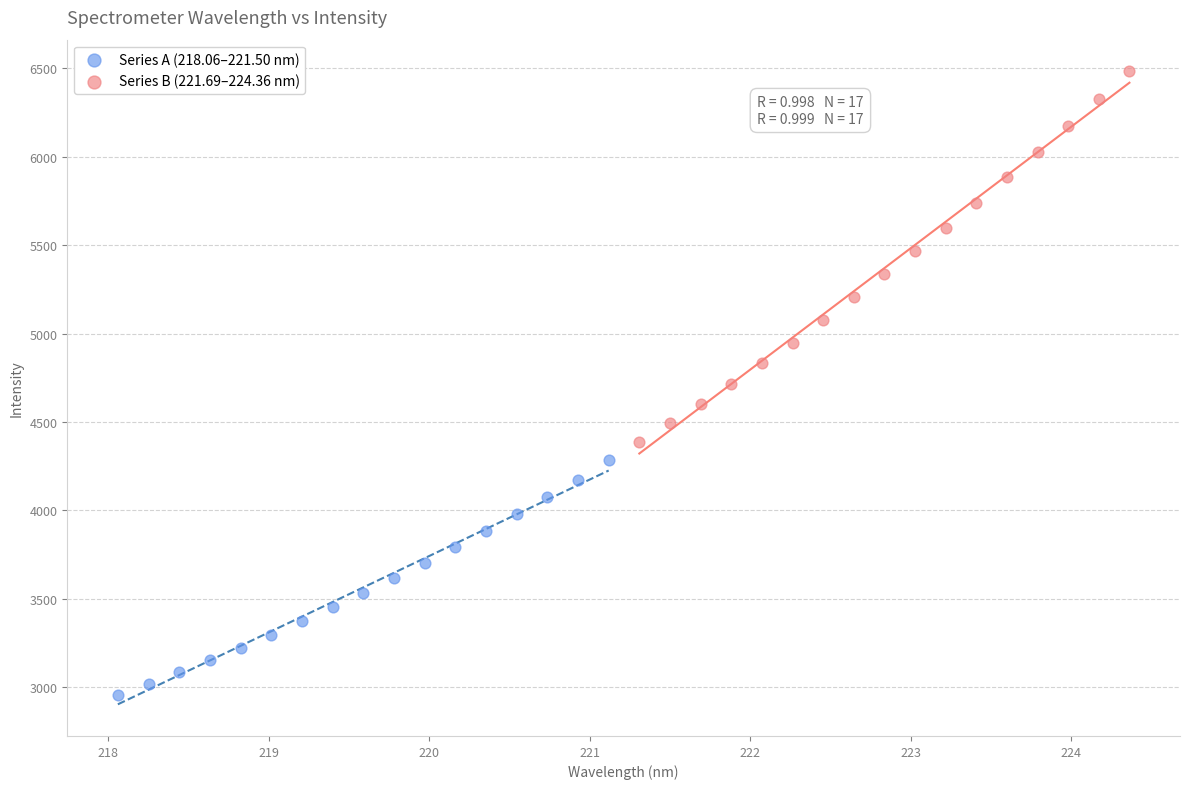

Which series has the widest spread of Y values?

Series B (221.69–224.36 nm)